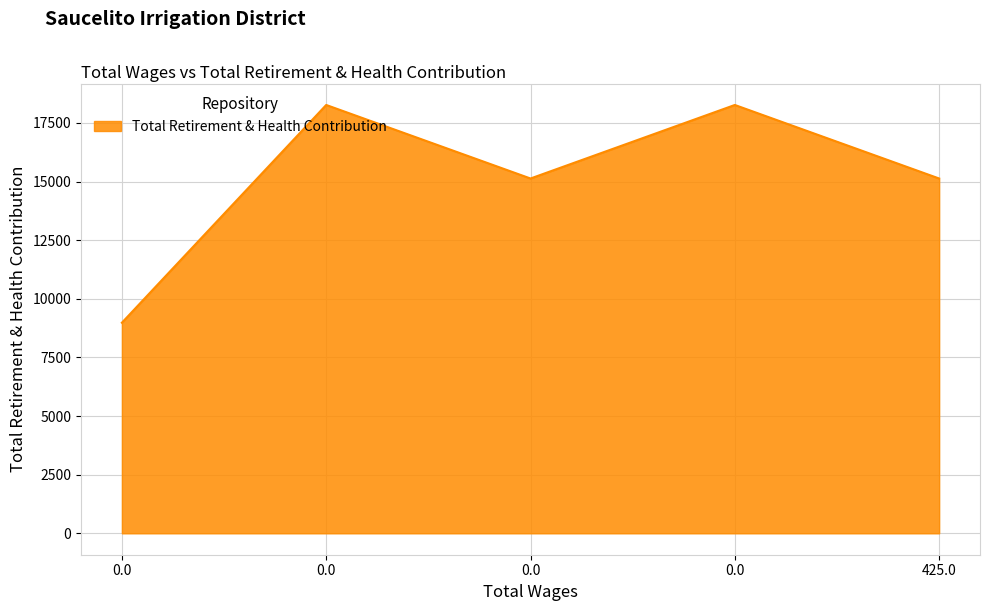

Rank the categories by value from lowest to highest.

0.0, 425.0, 0.0, 0.0, 0.0